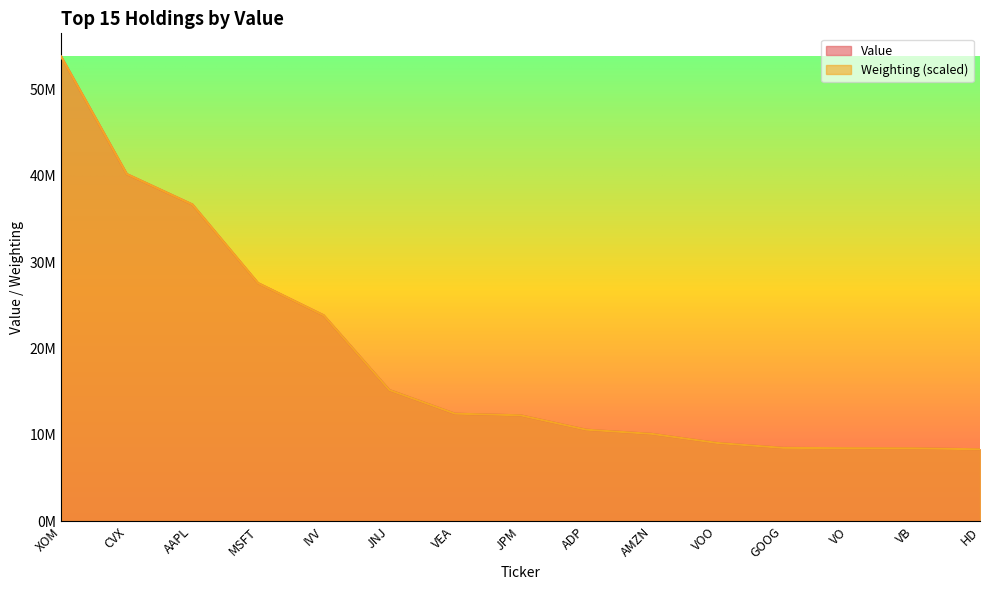

What is the lowest value of the Value series?

8321794.0